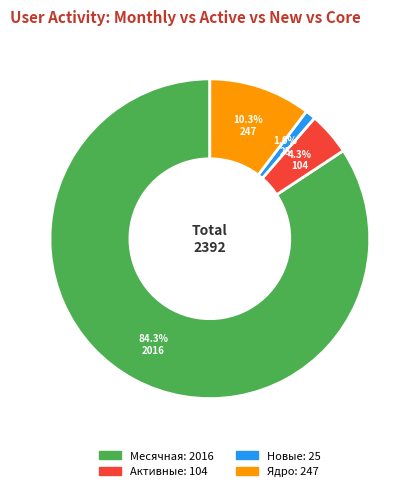

Does any single category account for the majority?

Yes